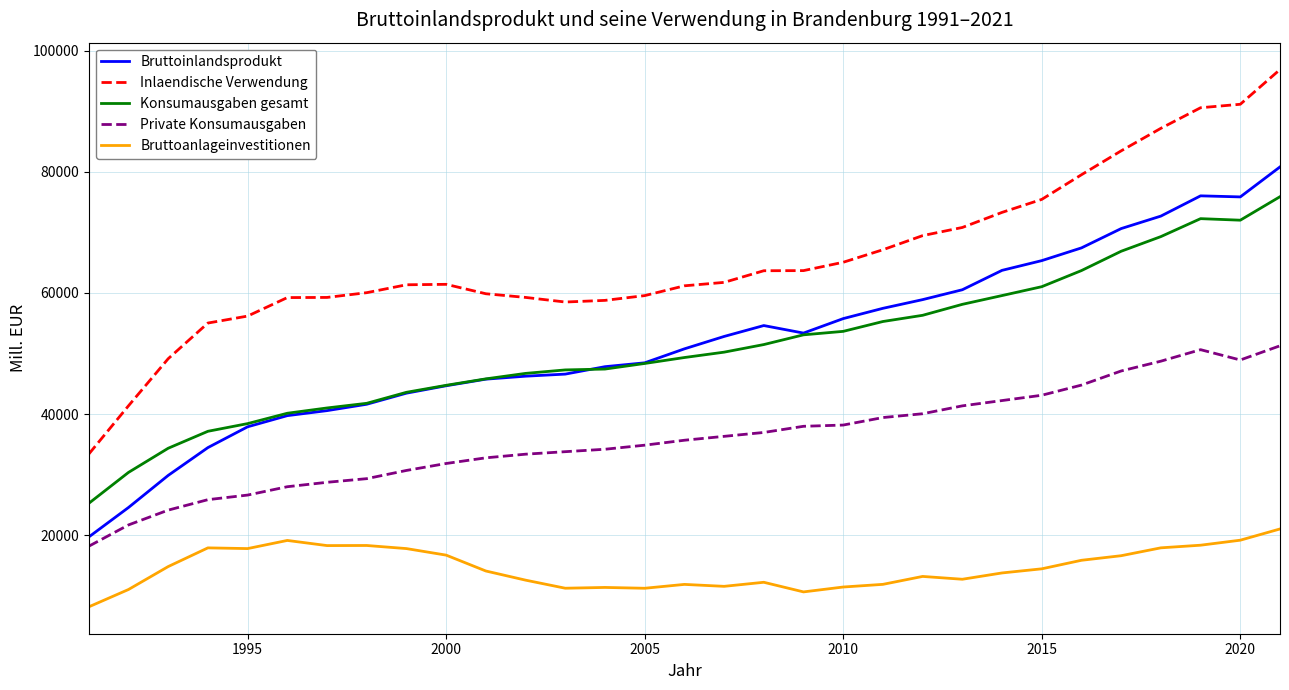

Which series has the largest total across all categories?

Inlaendische Verwendung